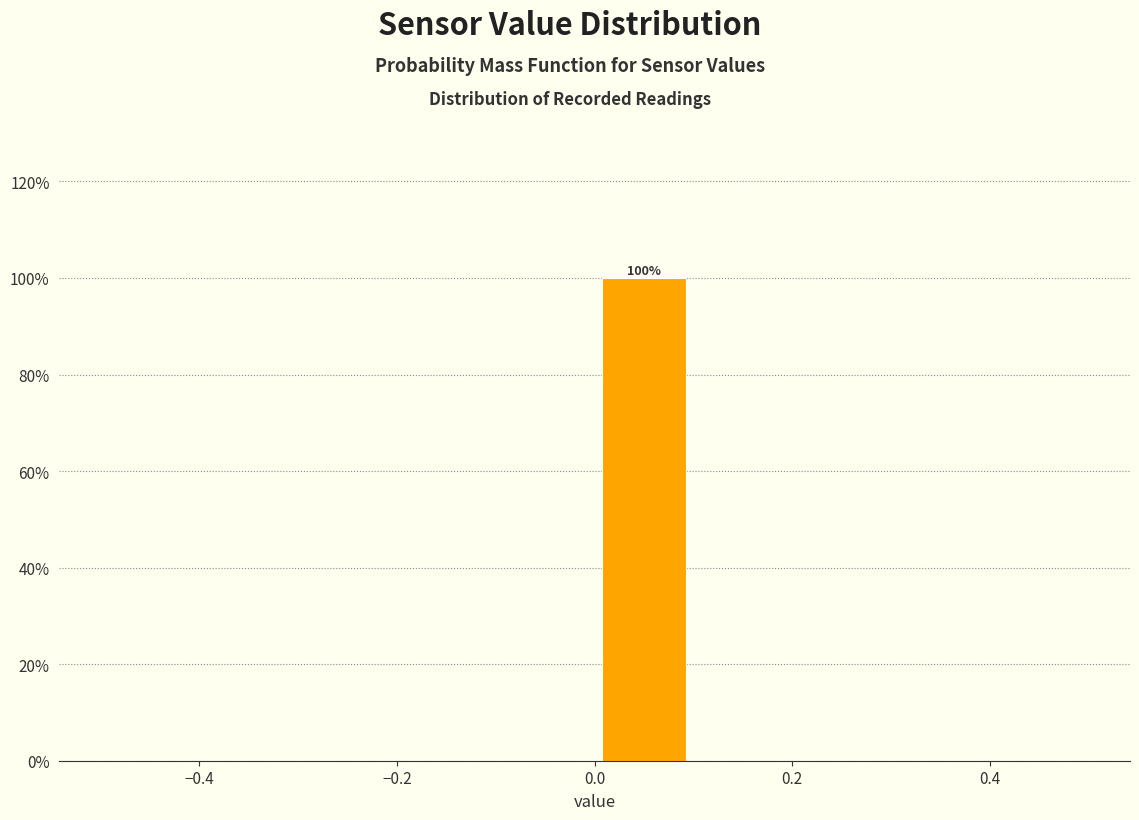

Which range on the x-axis has the tallest bar?

0.0 to 0.1